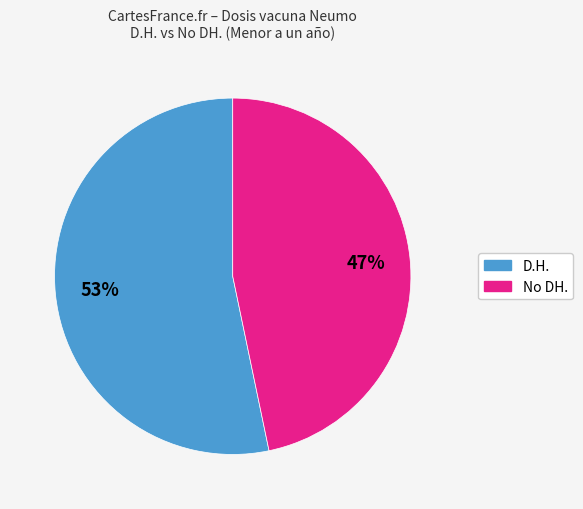

Is there any slice that represents more than half of the pie?

Yes